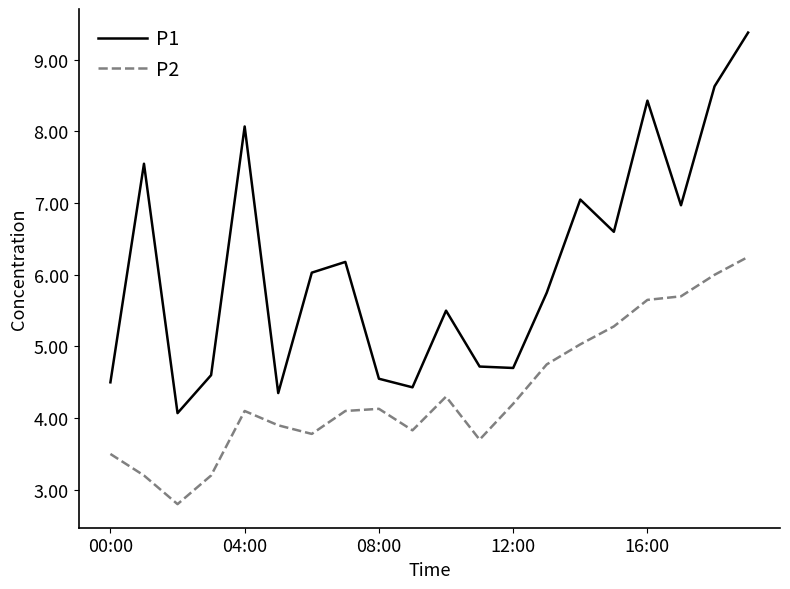

What is the greatest value displayed?

9.4